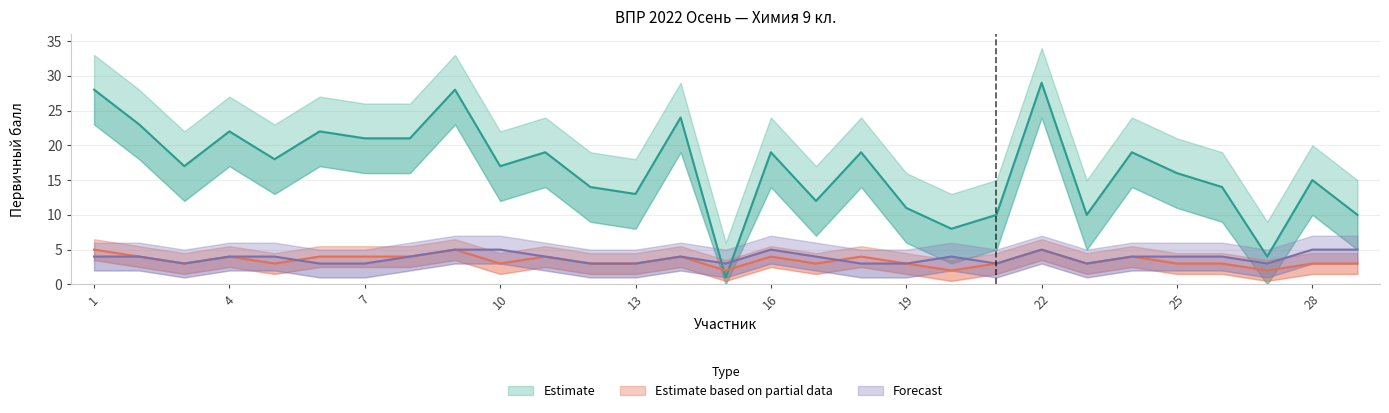

Which has a higher value, 9 or 24?

9